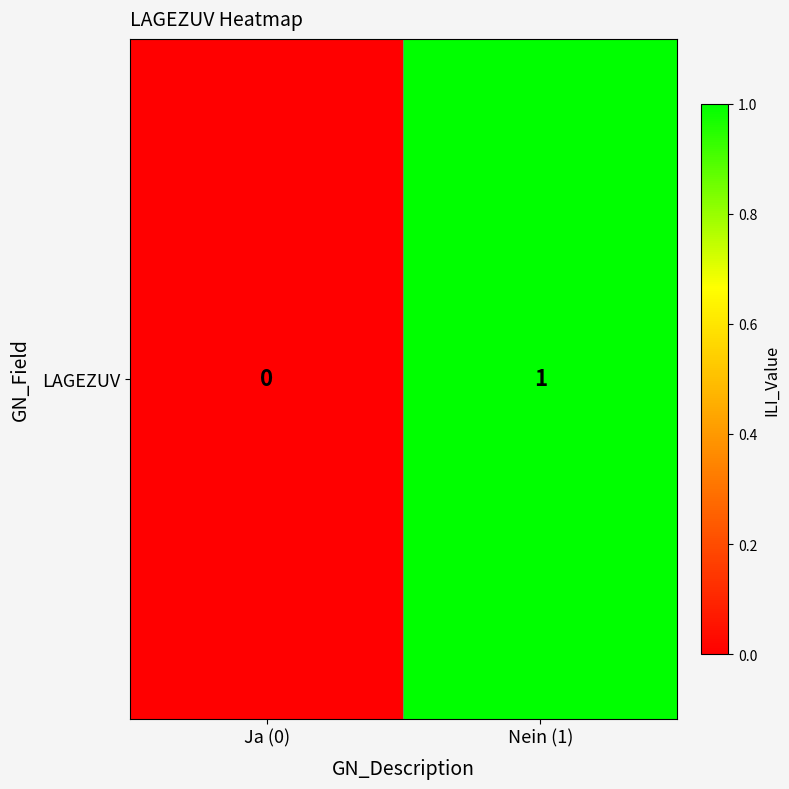

Which category has the highest value across all series?

Nein (1)